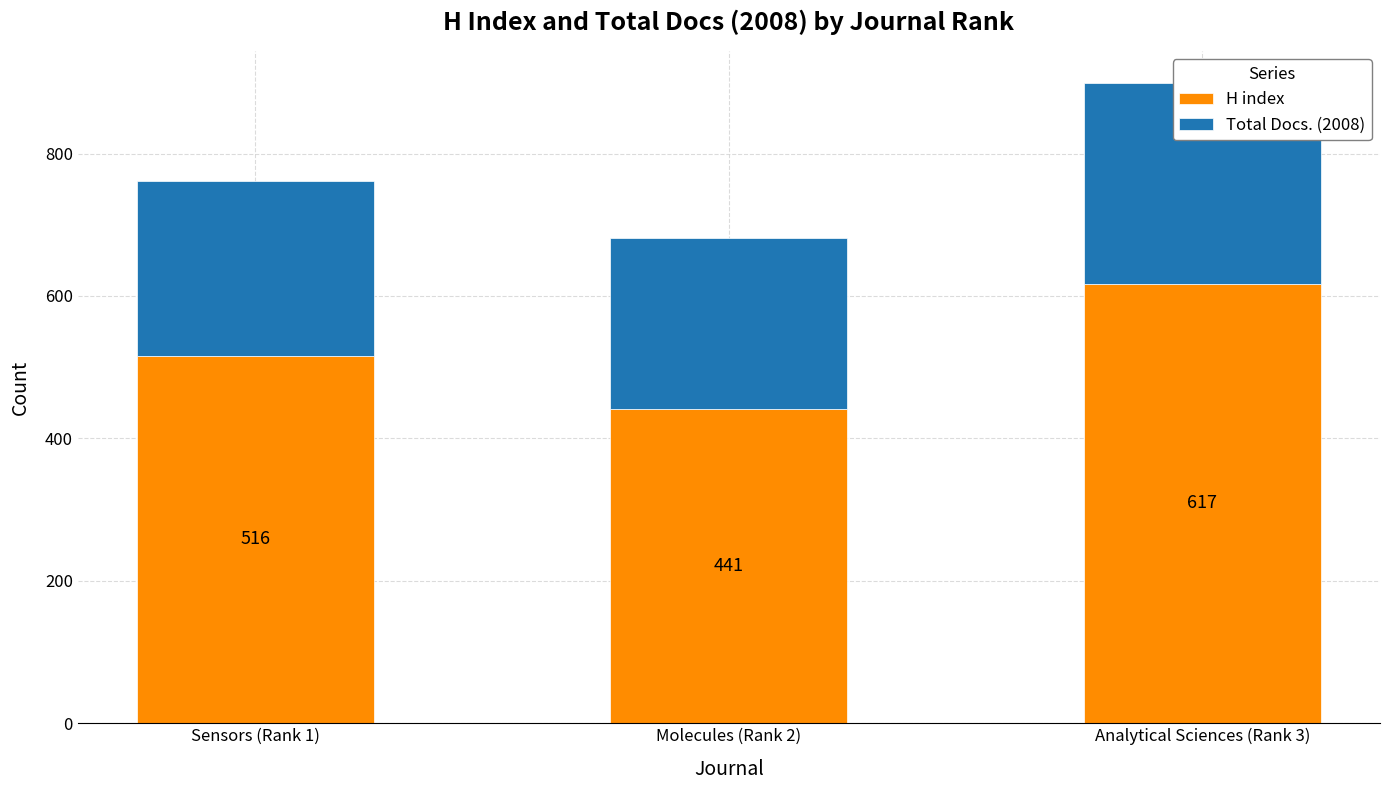

Reading right to left, list all the values displayed in this chart.

H index: Analytical Sciences (Rank 3)=617	Molecules (Rank 2)=441	Sensors (Rank 1)=516
Total Docs. (2008): Analytical Sciences (Rank 3)=282	Molecules (Rank 2)=240	Sensors (Rank 1)=245